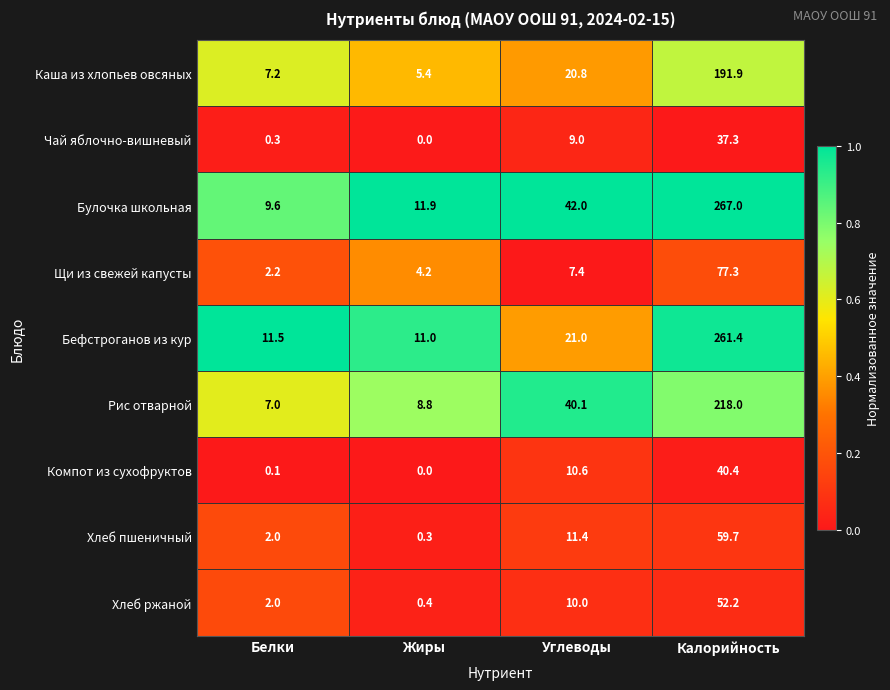

At which category is the sum across all series the highest?

Калорийность